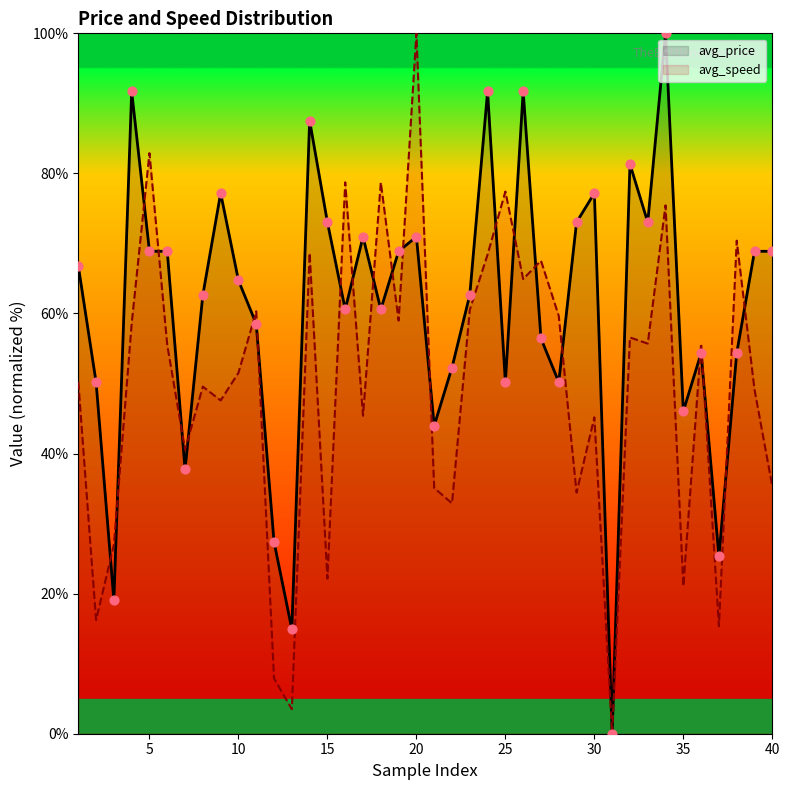

At which category is the sum across all series the highest?

34